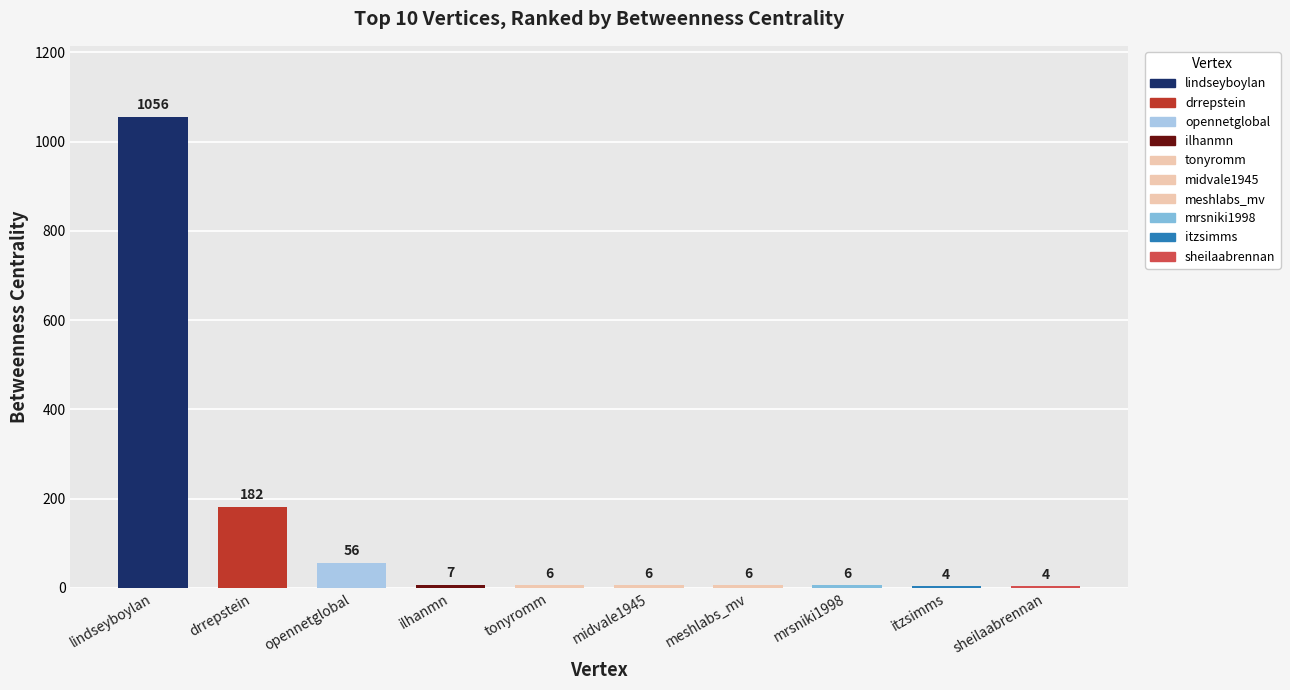

At which label is the value closest to 530?

drrepstein